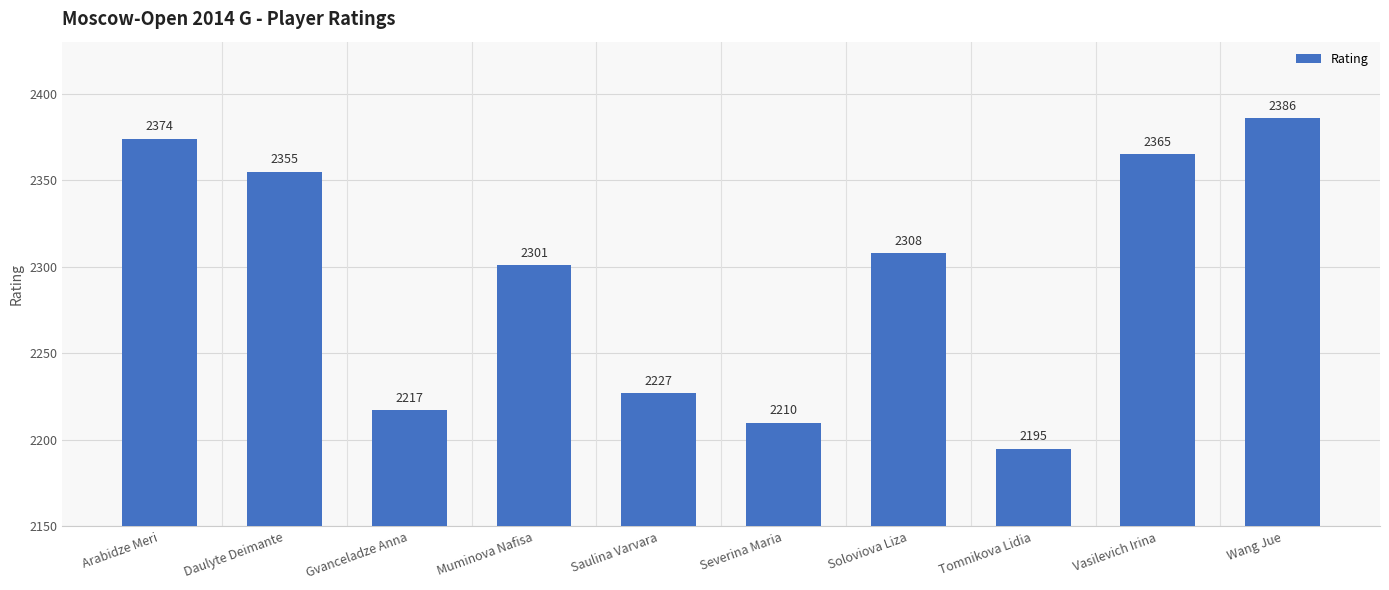

Reading right to left, list all the values displayed in this chart.

2386	2365	2195	2308	2210	2227	2301	2217	2355	2374